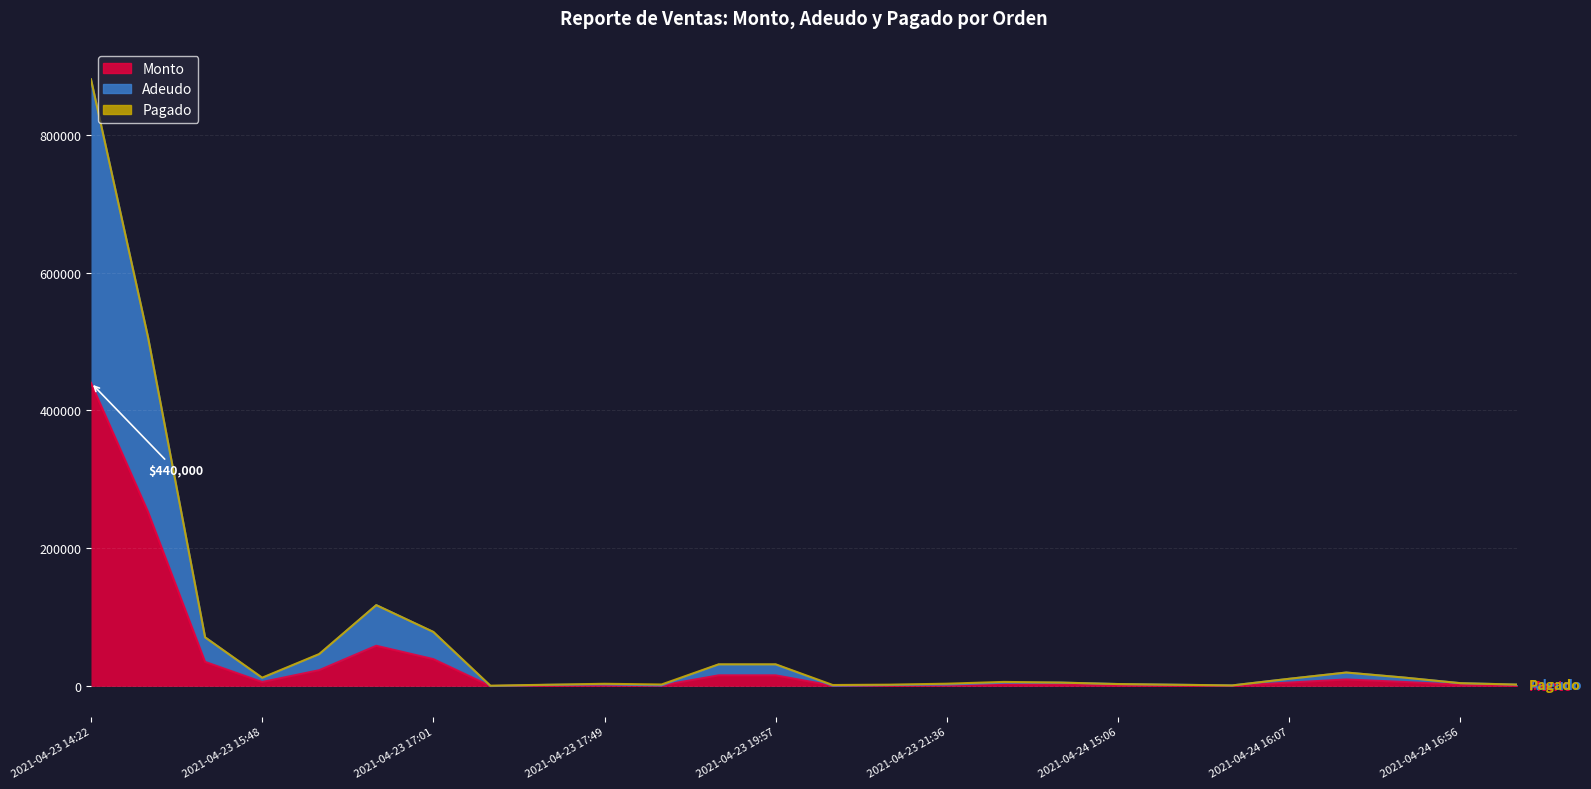

Which category has the highest value in the Monto series?

2021-04-23 14:22